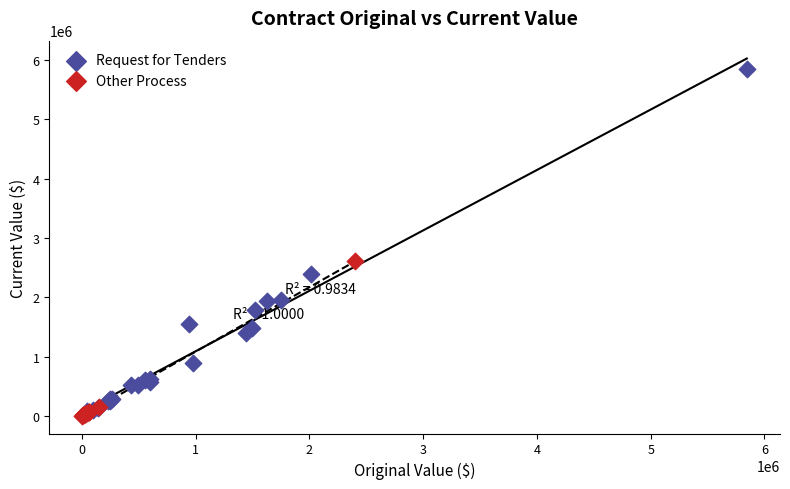

Which series has the largest Y range (max minus min)?

Request for Tenders